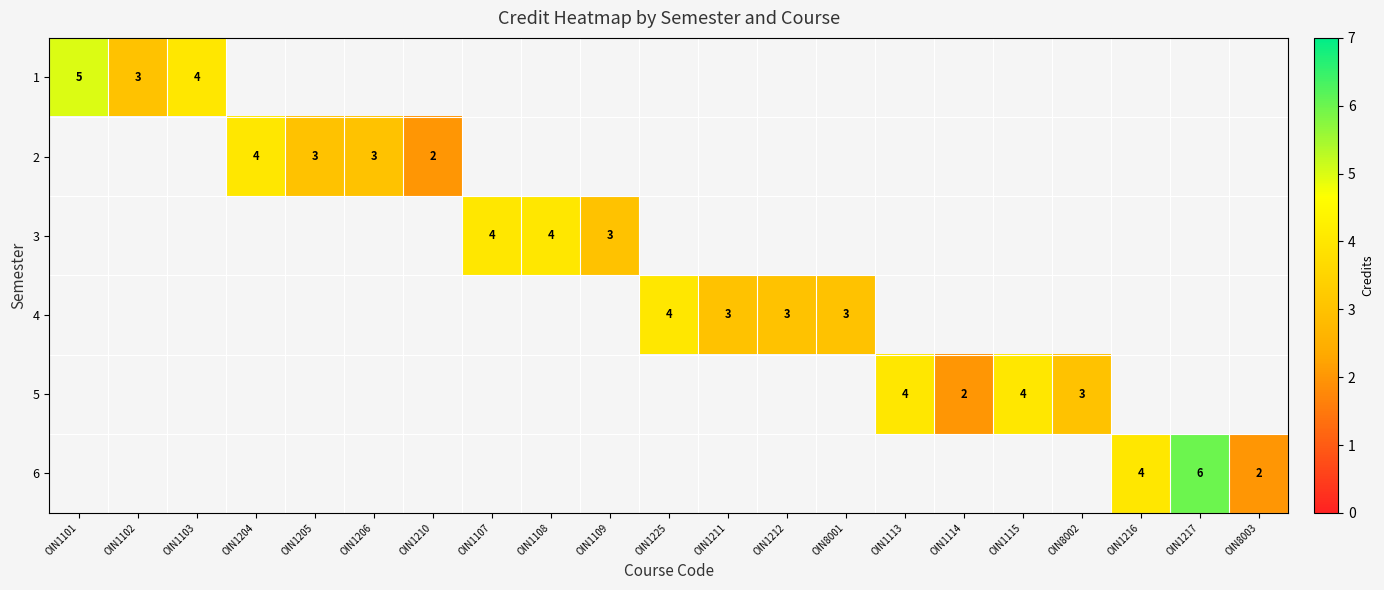

At how many categories does at least one series exceed 3?

10